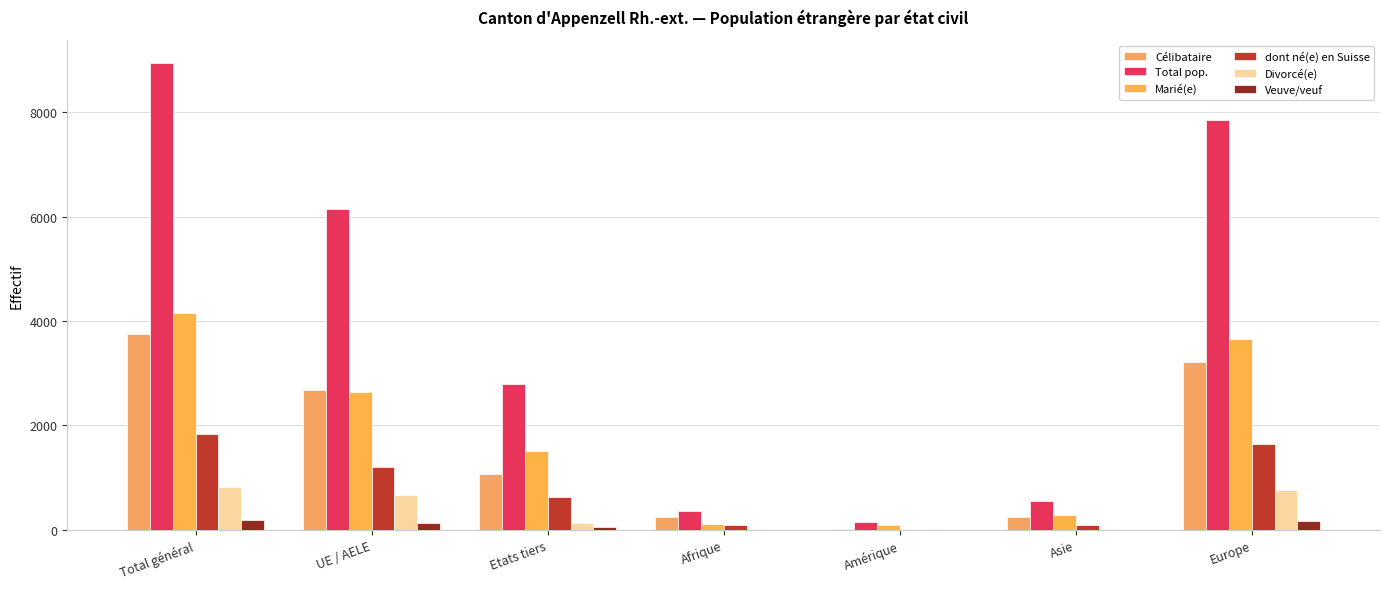

How many groups of bars are there?

7